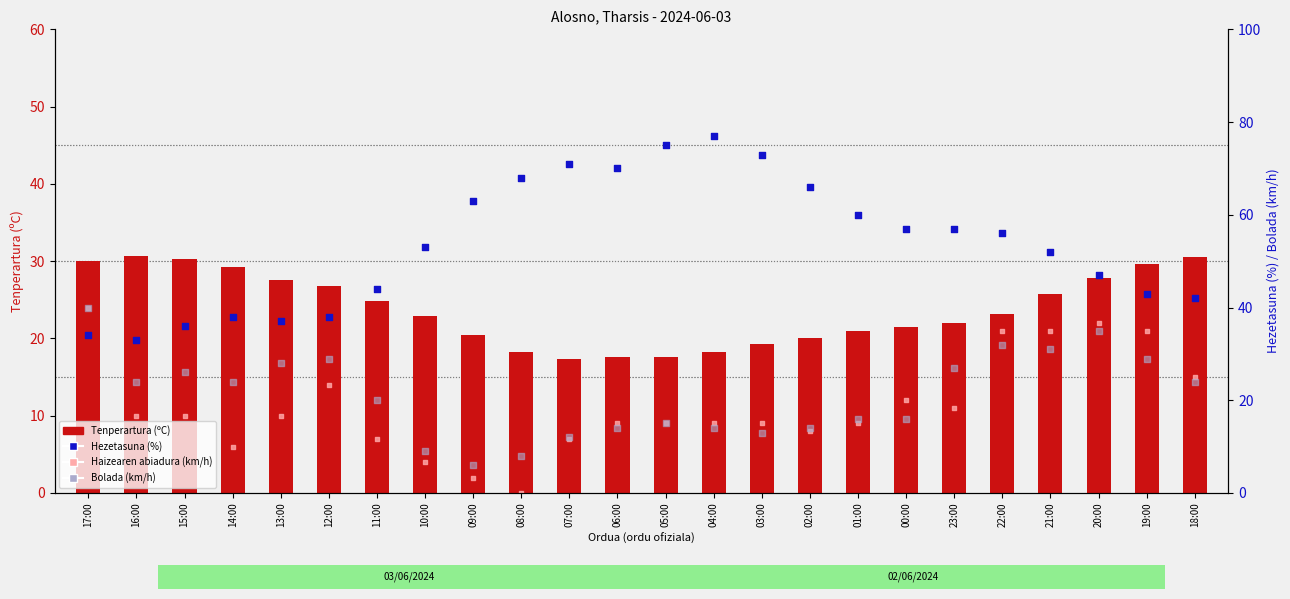

Which series contains the lowest Y value?

Haizearen abiadura (km/h)